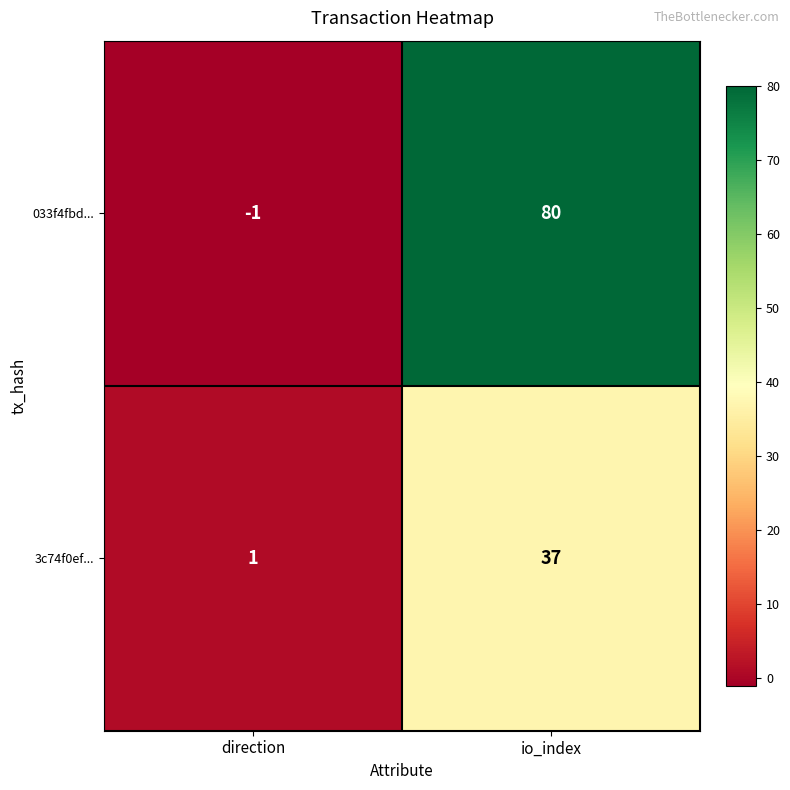

What is the smallest value displayed?

-1